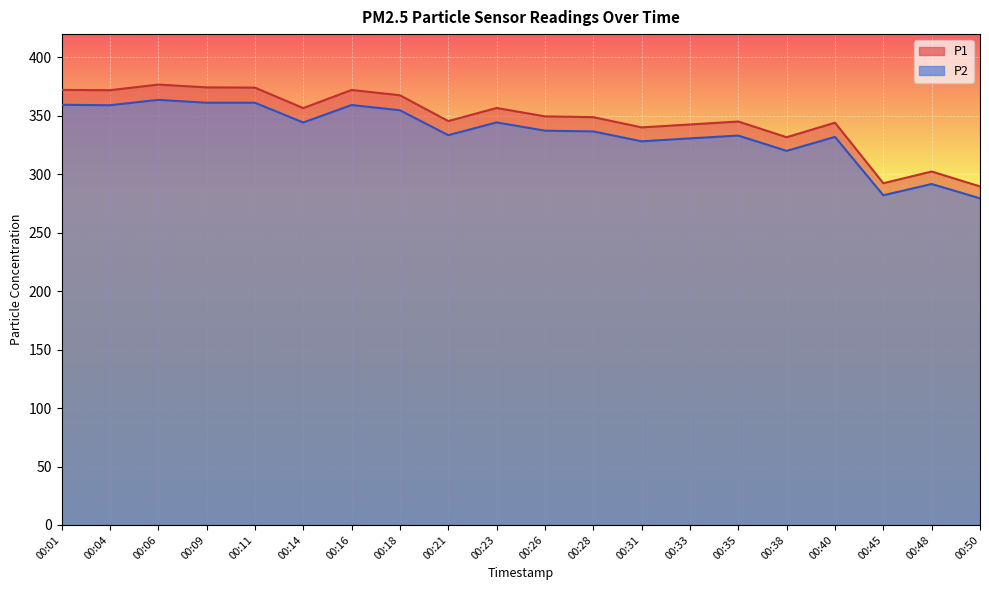

What is the total value across all series at 00:33?

673.4